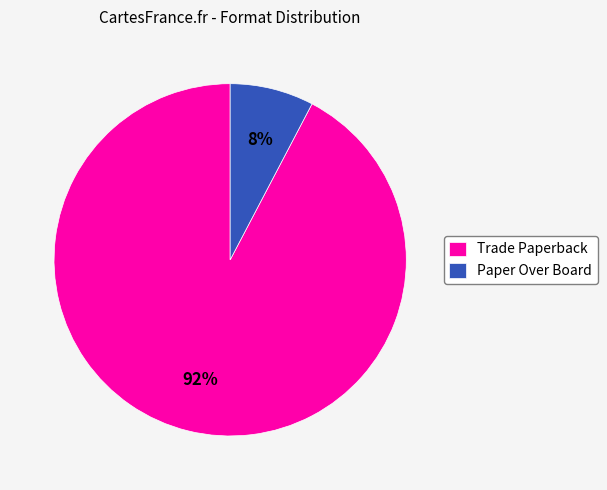

Which slice is the largest?

Trade Paperback